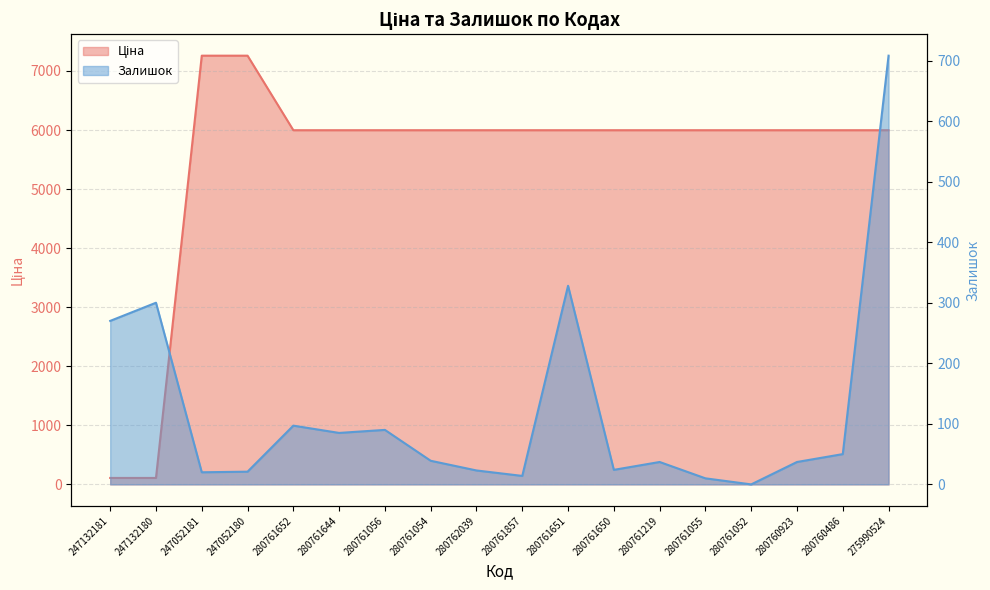

In Залишок, how many points are higher than both neighbors (excluding endpoints)?

5